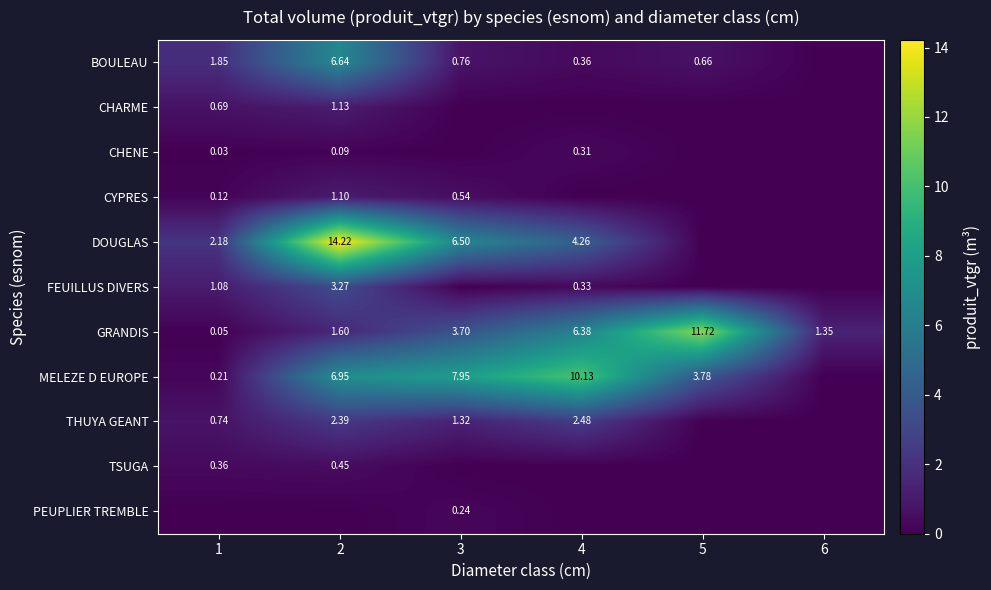

At which category is the sum across all series the highest?

2